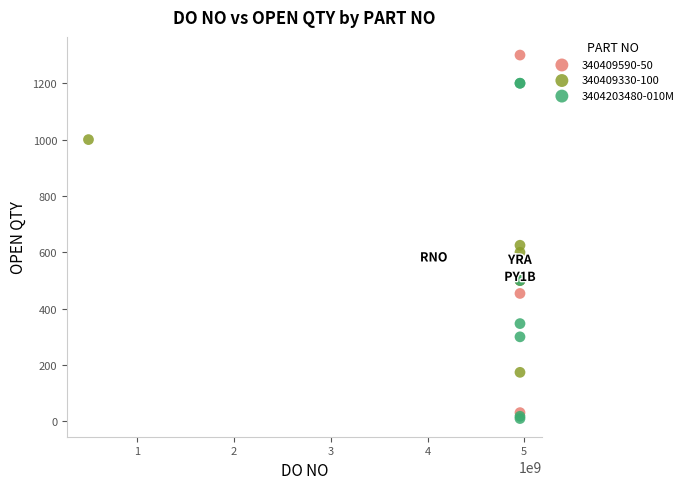

Which series contains the highest Y value?

340409590-50